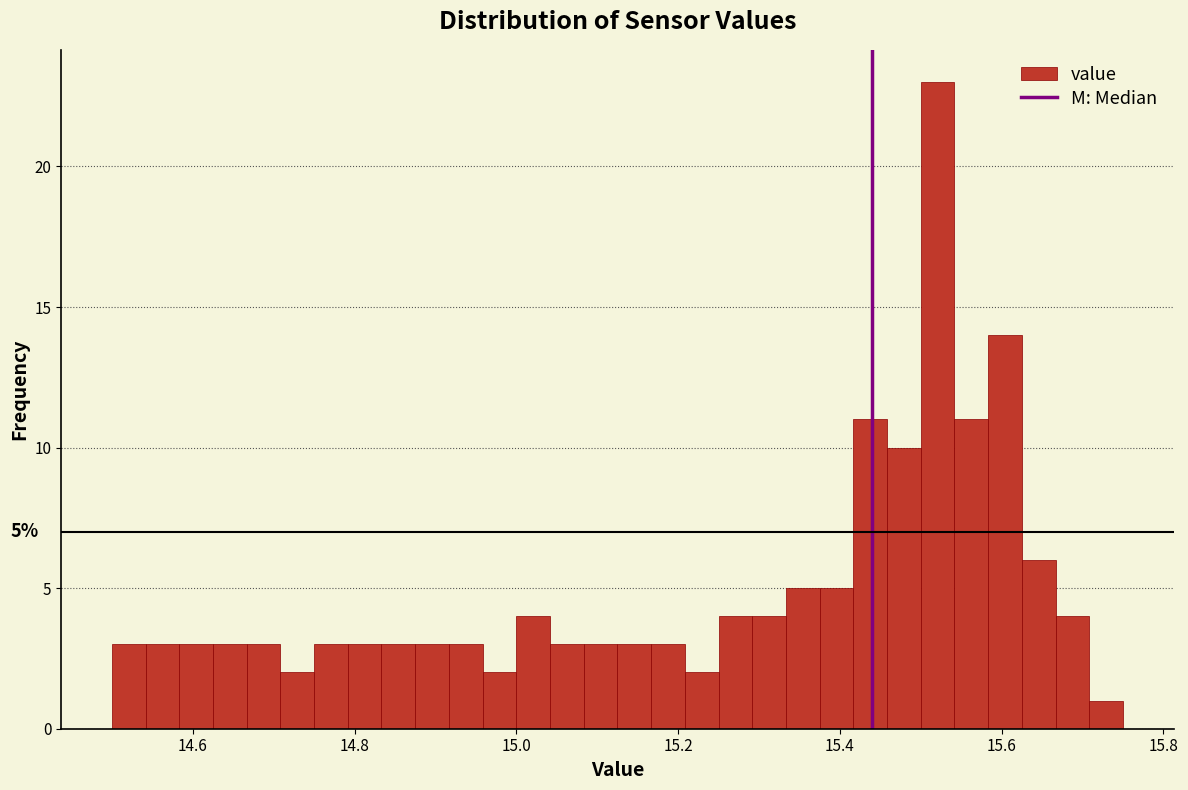

Around what value on the x-axis is the tallest bar? Give the approximate position of its centre, as read against the axis.

15.52